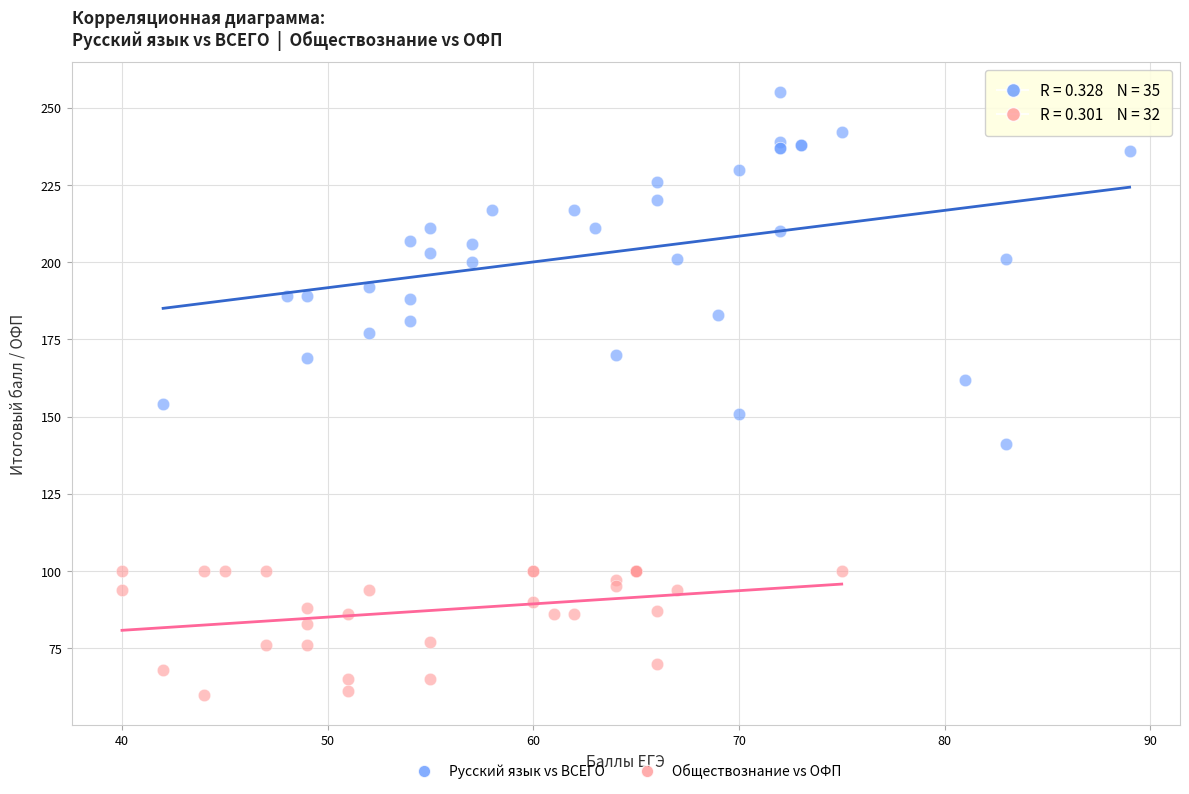

Which series has the widest spread of Y values?

Русский язык vs ВСЕГО